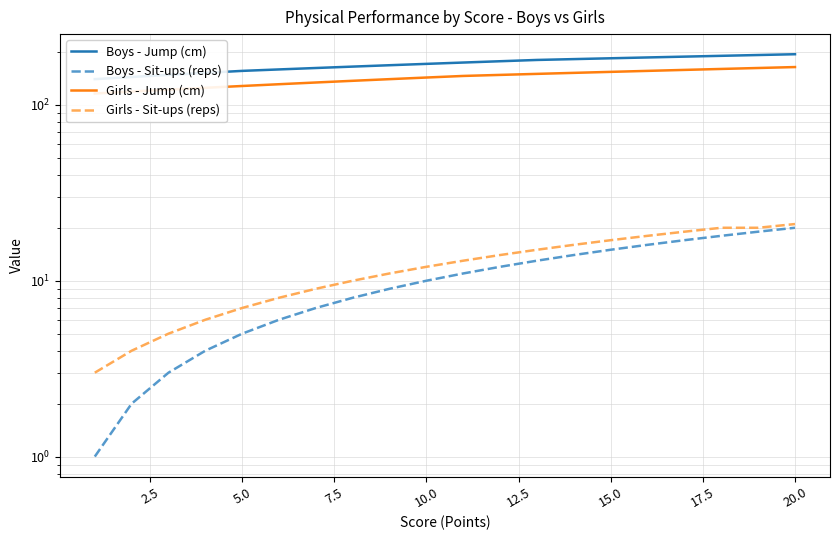

At how many categories does at least one series exceed 146?

18